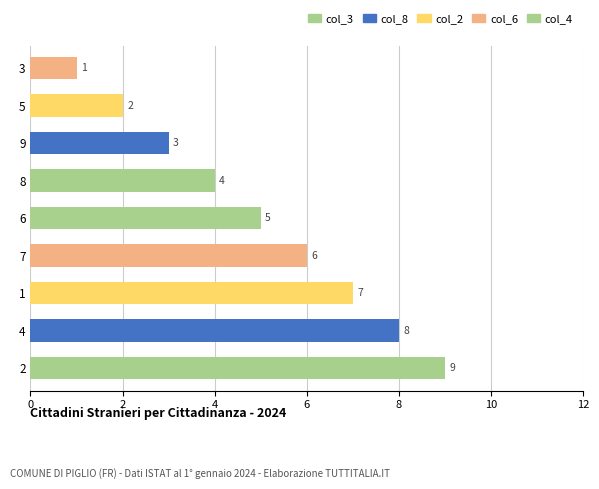

What is the approximate value at 7?

6